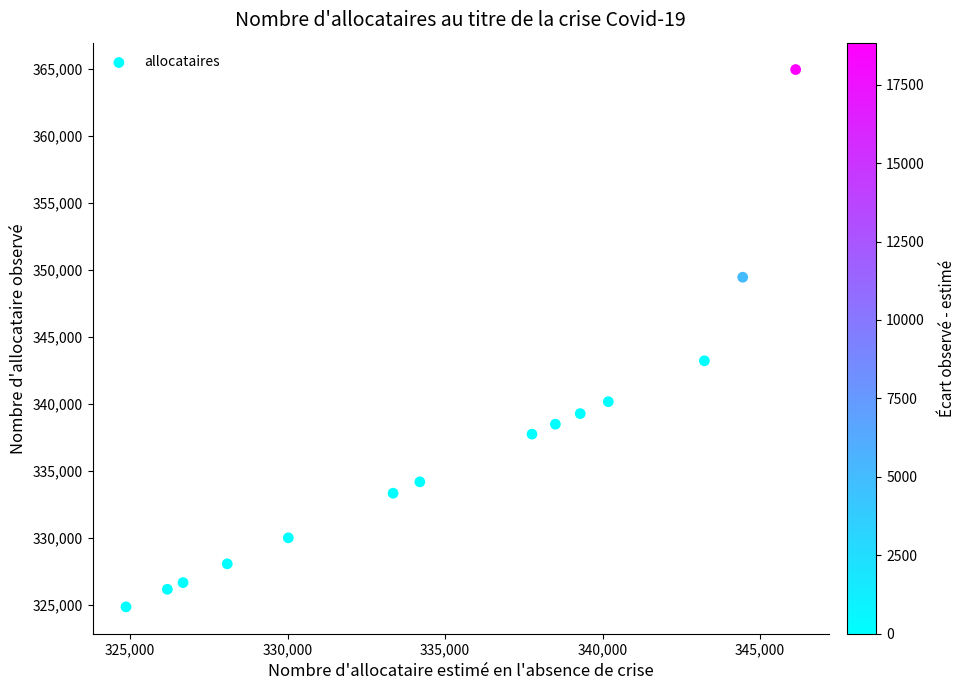

What is the range of Y values (max minus min)?

40099